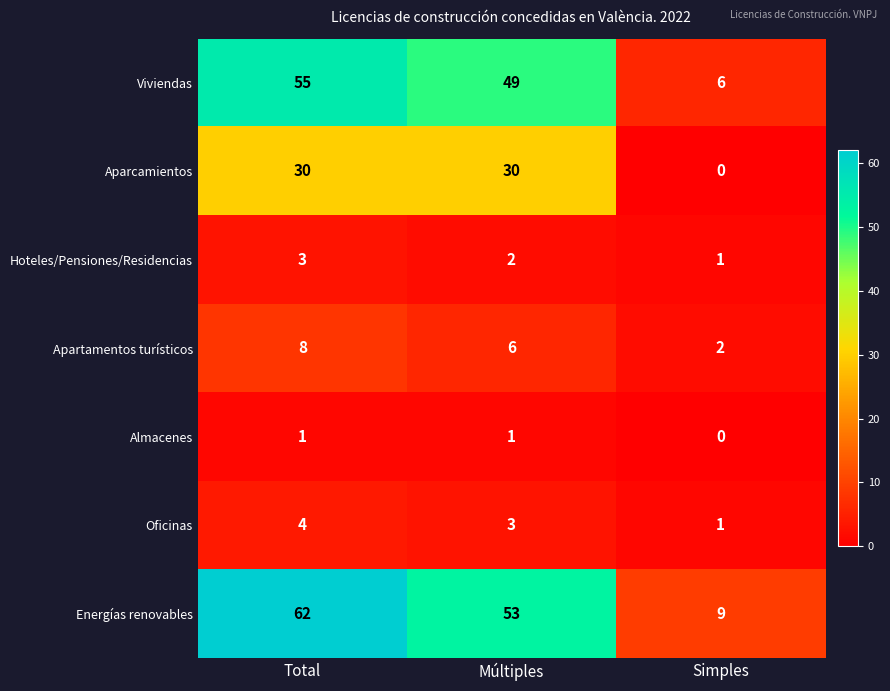

List the series in order of their peak value, highest first.

Energías renovables, Viviendas, Aparcamientos, Apartamentos turísticos, Oficinas, Hoteles/Pensiones/Residencias, Almacenes